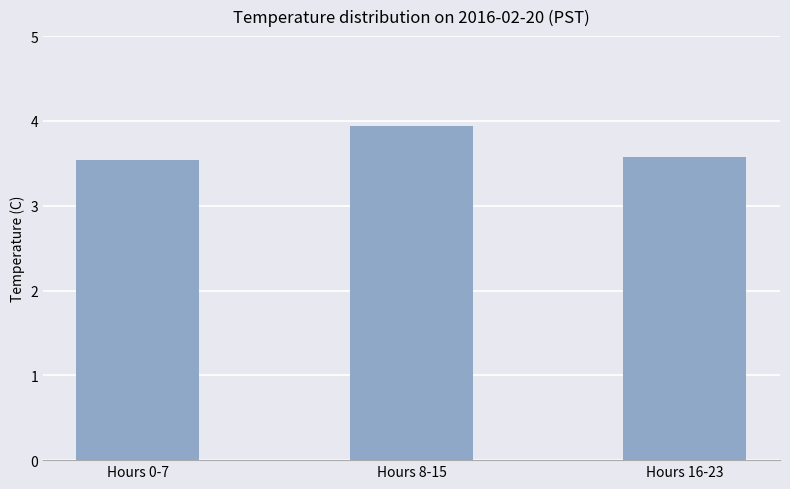

What is the average value?

3.7